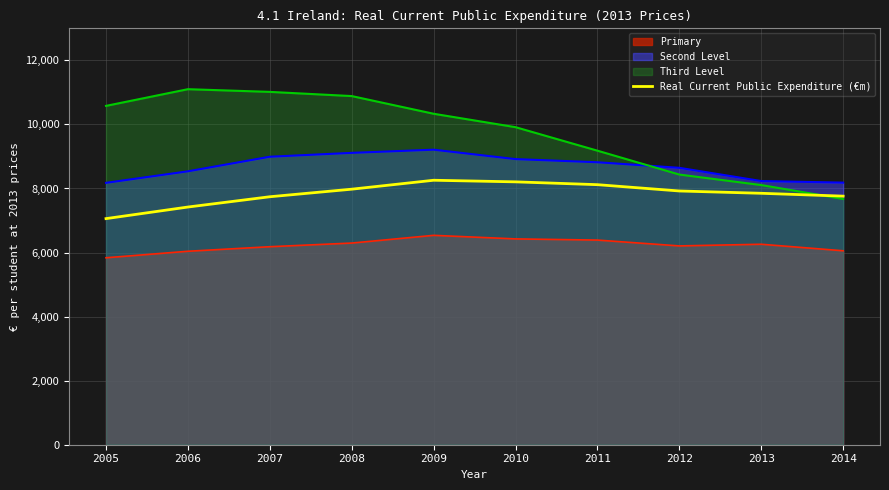

What is the approximate value of Primary at 2009, to the nearest 10?

6540